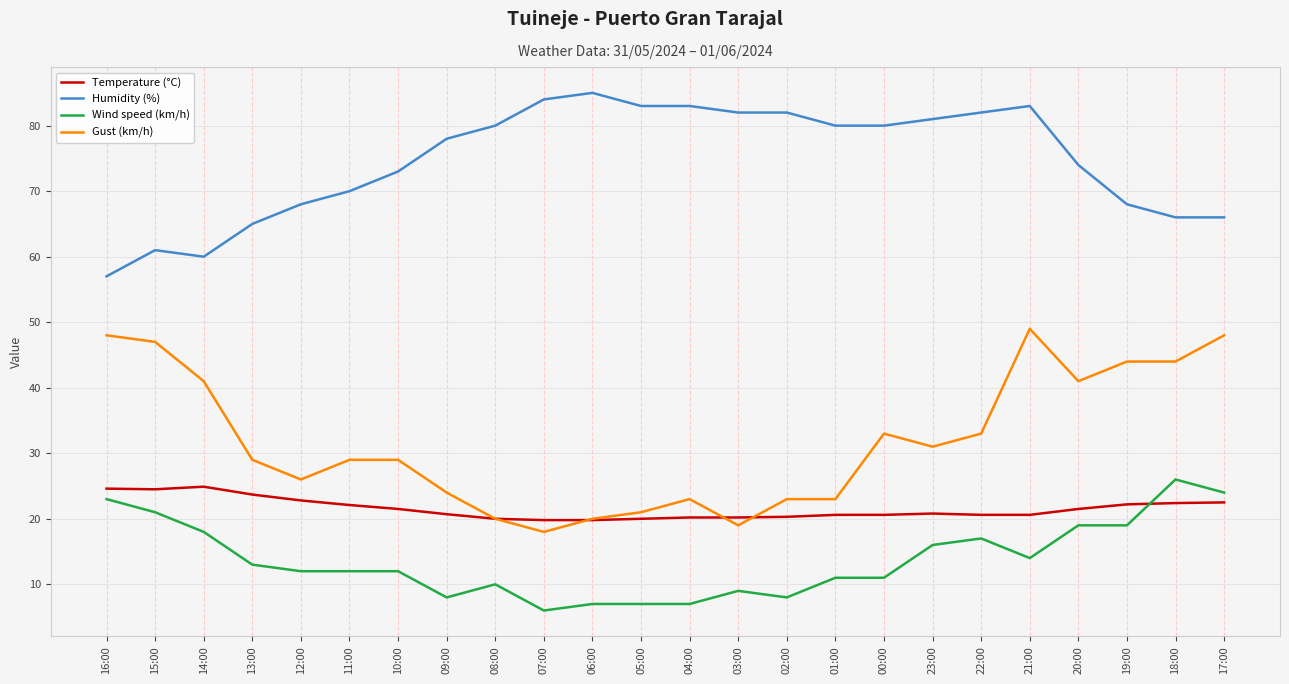

What is the total value across all series at 14:00?

143.9